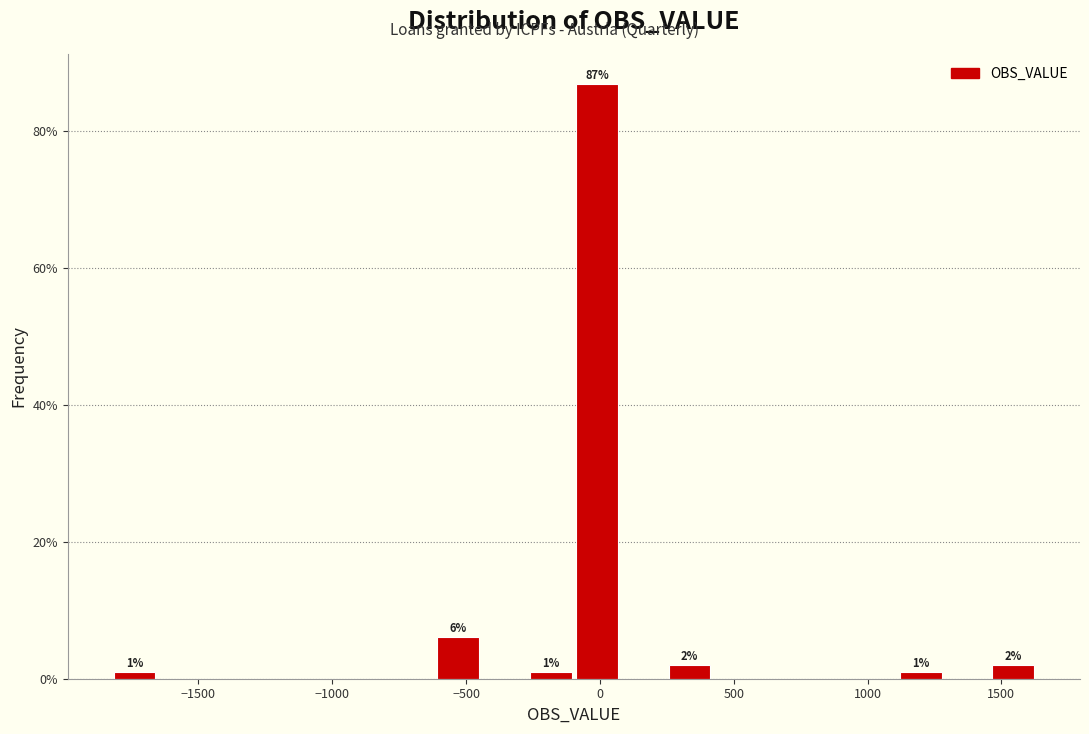

Around what value on the x-axis is the tallest bar? Give the approximate position of its centre, as read against the axis.

0